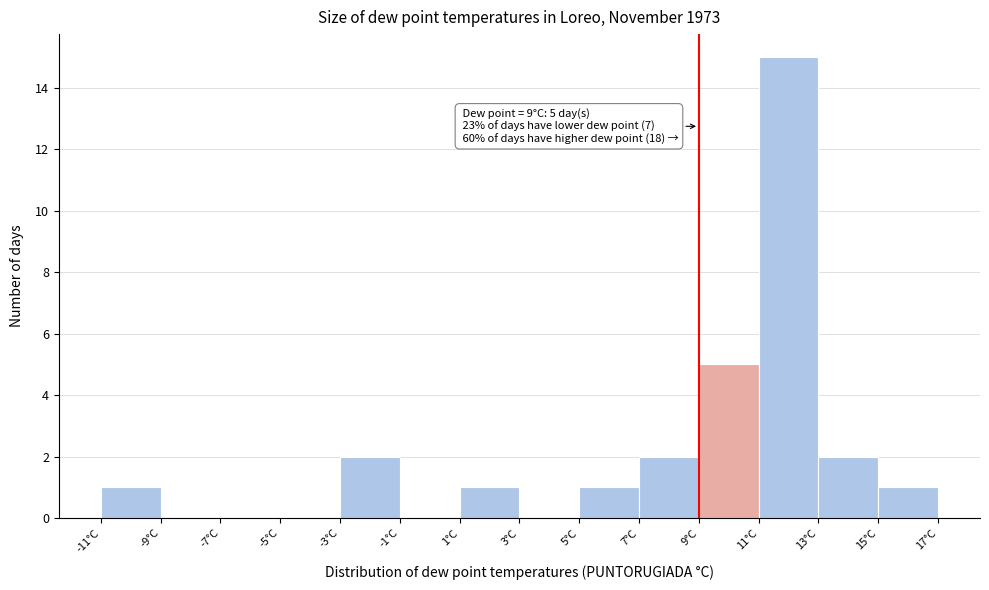

Over which range of the x-axis is the bar tallest?

11 to 13